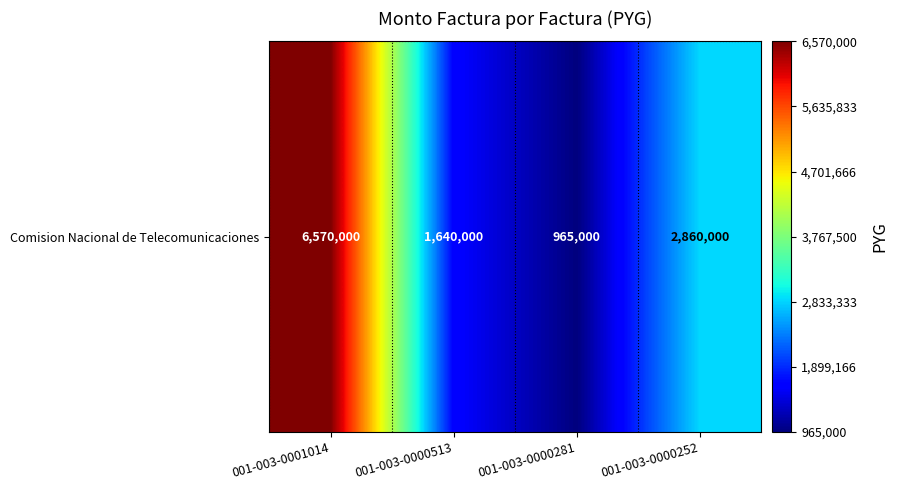

Reading left to right, list all the values displayed in this chart.

001-003-0001014=6570000	001-003-0000513=1640000	001-003-0000281=965000	001-003-0000252=2860000